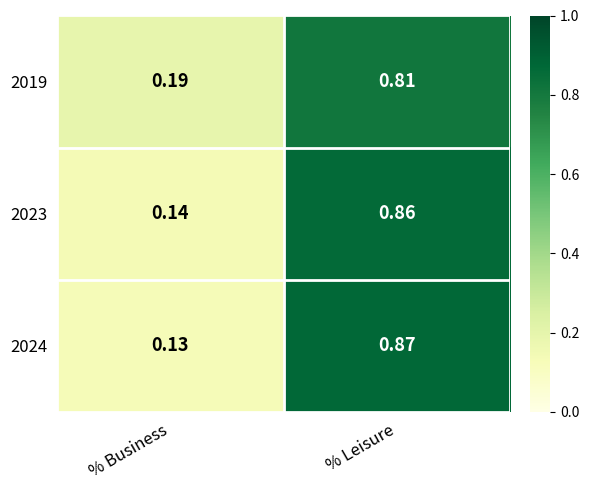

Rank the categories by 2024 value from highest to lowest.

% Leisure, % Business